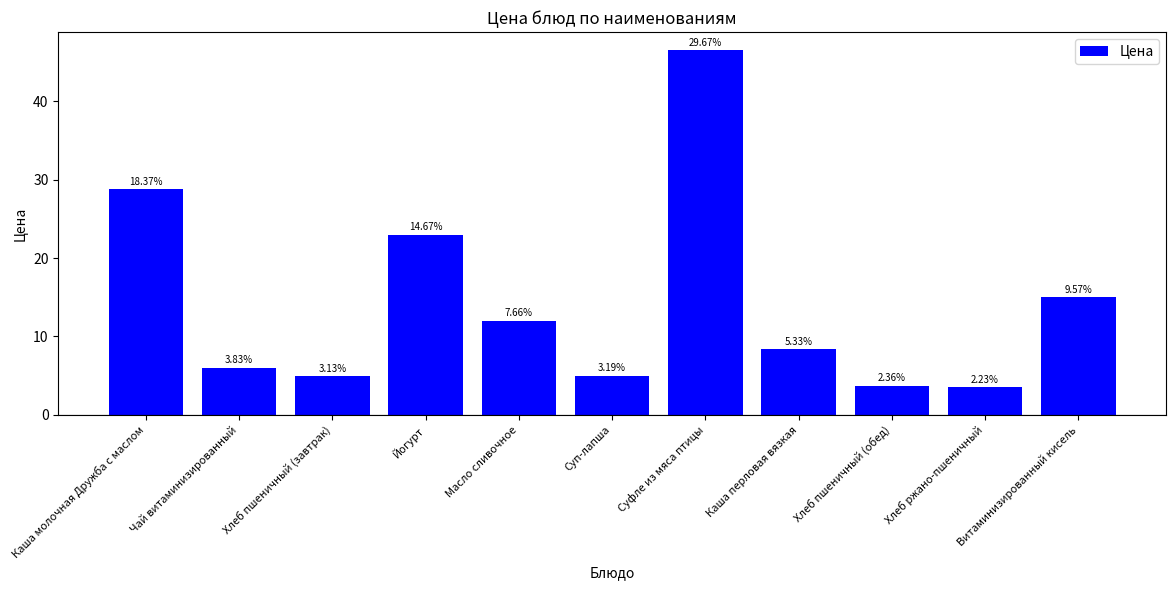

Are the bars horizontal?

No